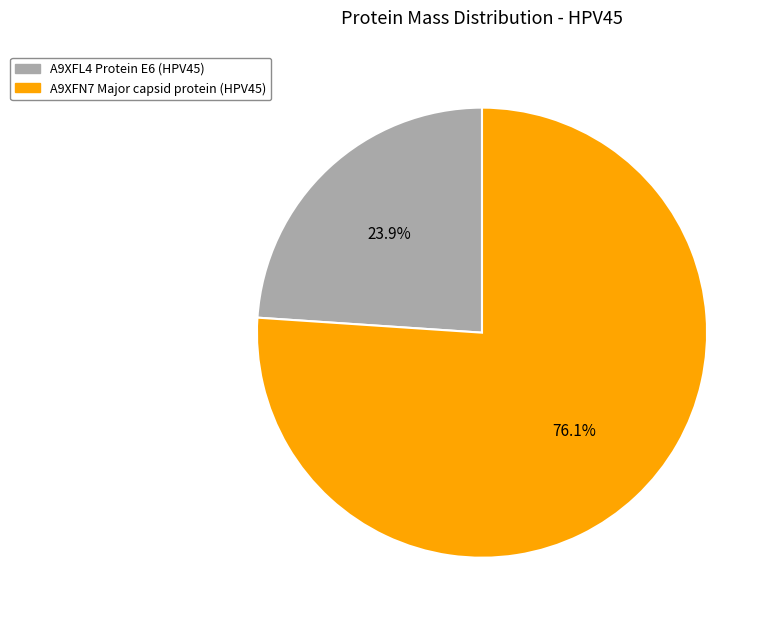

To the nearest percent, what is the combined percentage of A9XFN7 Major capsid protein (HPV45) and A9XFL4 Protein E6 (HPV45)?

100%